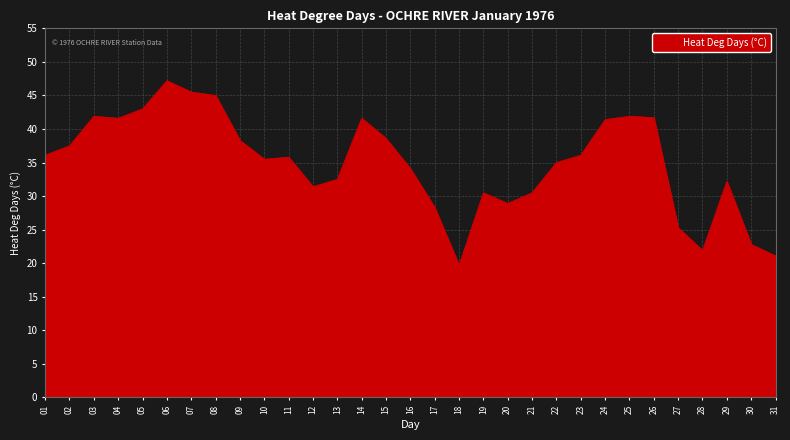

Which label corresponds to the smallest value in the chart?

18